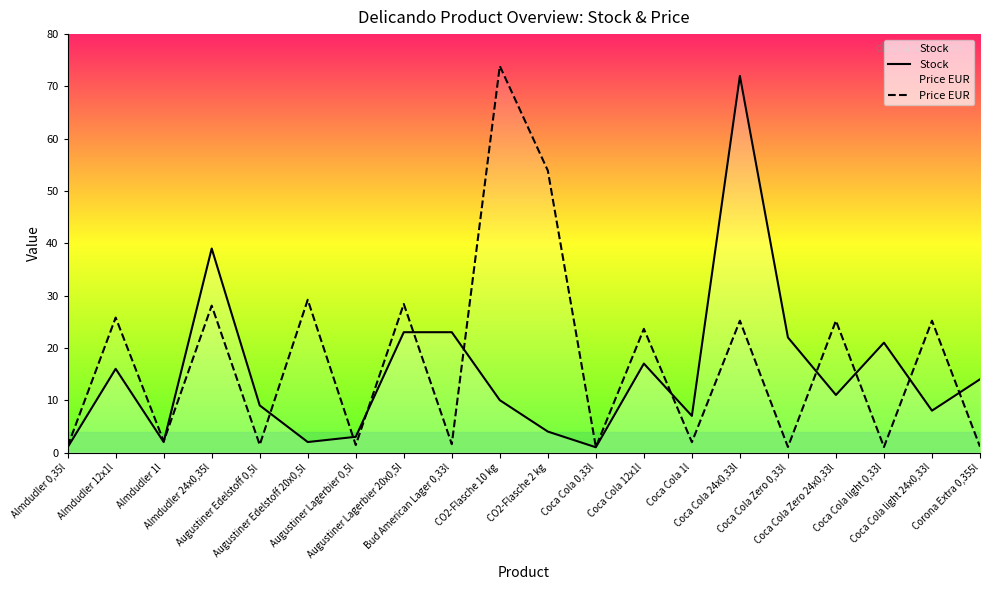

How many interior local valleys does the Price EUR series have?

8